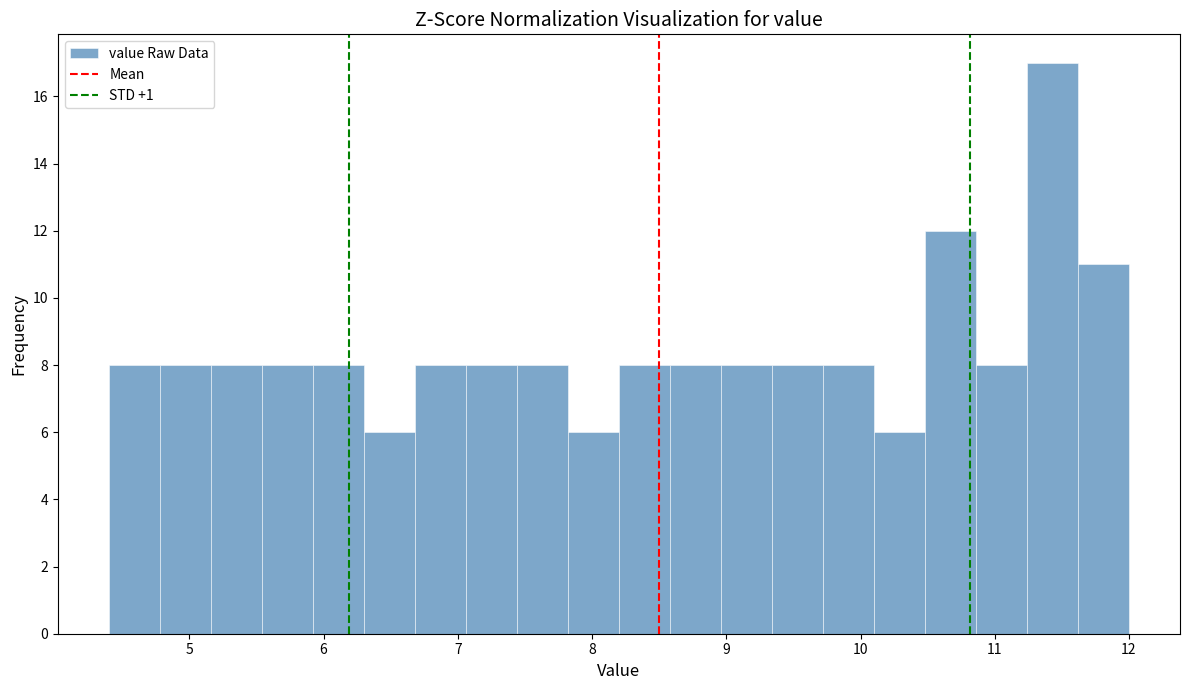

Around what value on the x-axis is the tallest bar? Give the approximate position of its centre, as read against the axis.

11.4